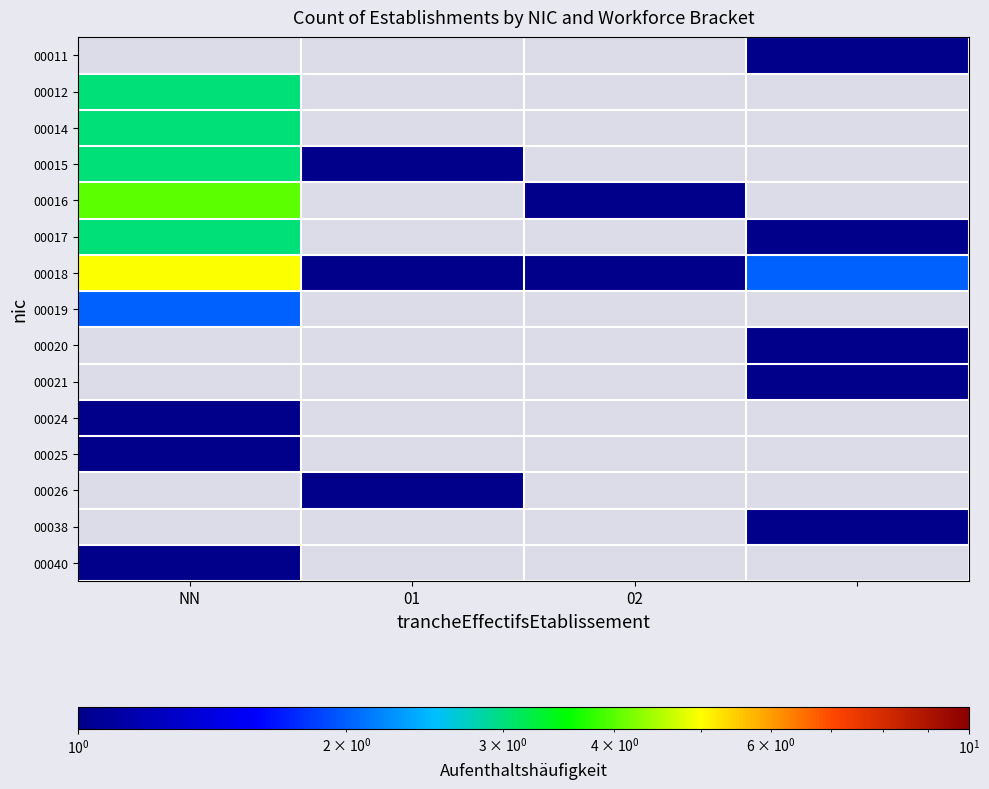

Which series has the largest total across all categories?

00018